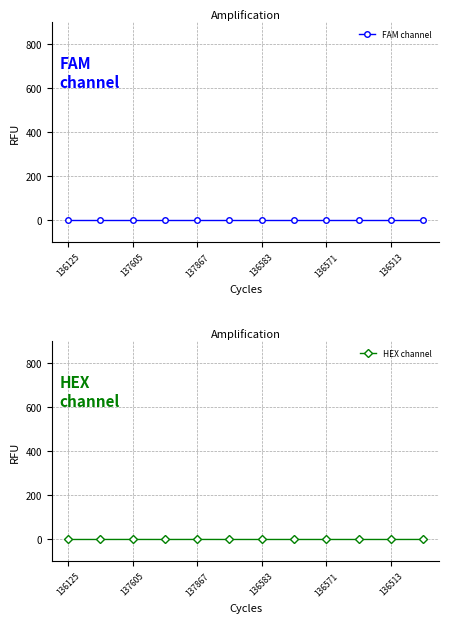

Is it true that FAM channel equals -0.0 at 137867?

True